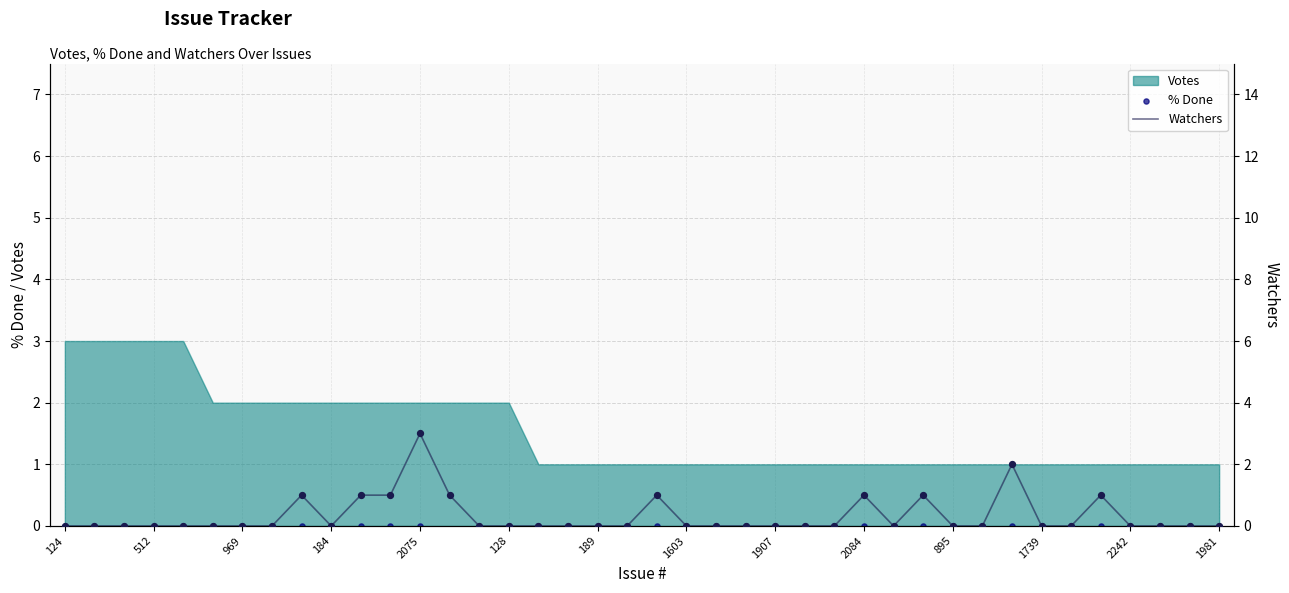

Is the value of % Done at 37 greater than the value of Watchers at 30?

No